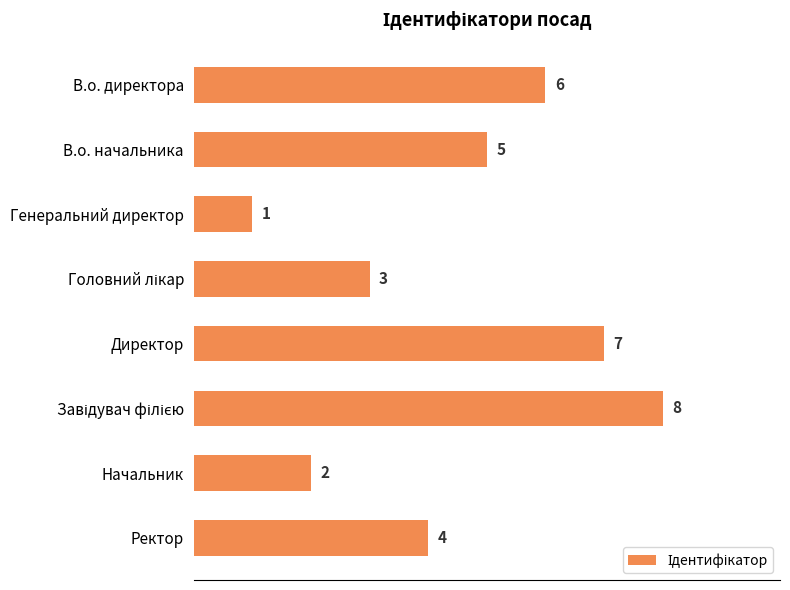

What is the value of the 2nd bar from the top?

5